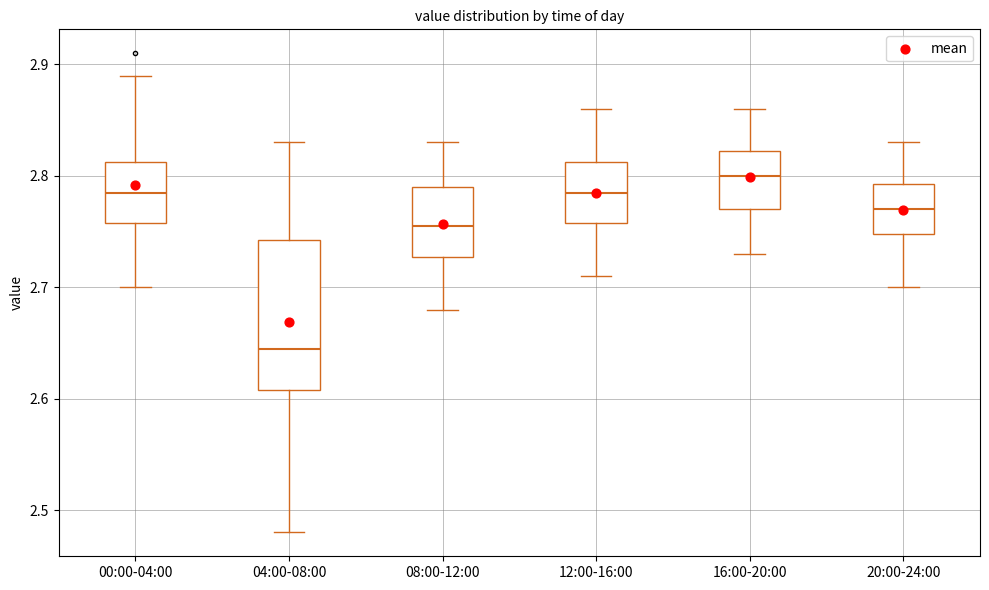

Reading left to right, read every box against the y-axis: the position of its median line, the range the box covers, and the ends of its whiskers. The values are not printed on the chart, so give them approximately, as read against the axis.

00:00-04:00: median 2.79, box 2.76 to 2.81, whiskers 2.70 to 2.89
04:00-08:00: median 2.65, box 2.61 to 2.74, whiskers 2.48 to 2.83
08:00-12:00: median 2.76, box 2.73 to 2.79, whiskers 2.68 to 2.83
12:00-16:00: median 2.79, box 2.76 to 2.81, whiskers 2.71 to 2.86
16:00-20:00: median 2.80, box 2.77 to 2.82, whiskers 2.73 to 2.86
20:00-24:00: median 2.77, box 2.75 to 2.79, whiskers 2.70 to 2.83